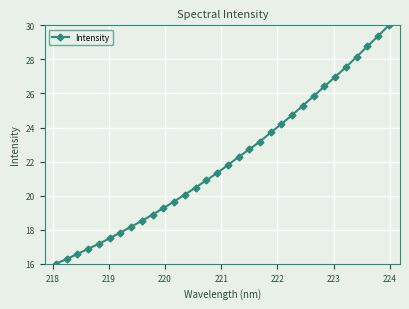

What is the smallest value displayed?

16.0